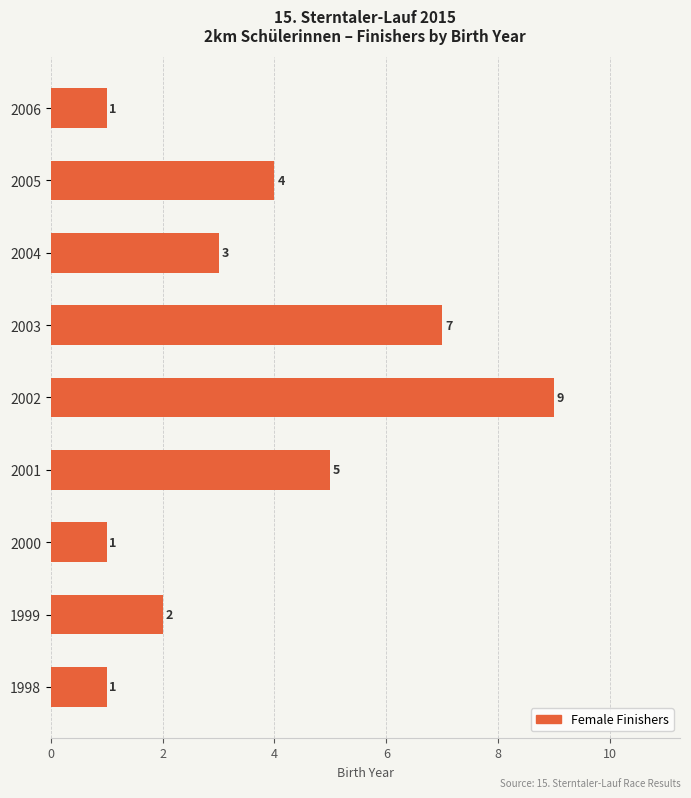

What is the sum of the values at 2002 and 1999?

11